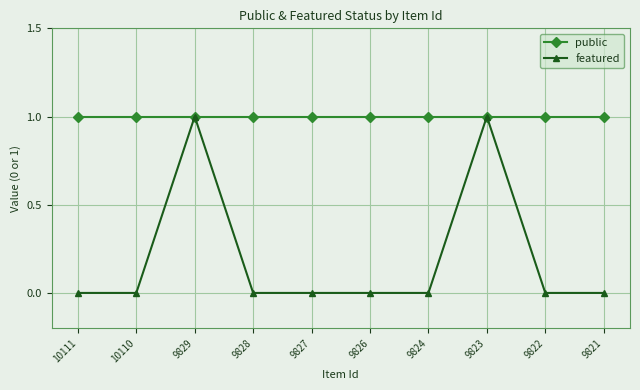

Is the value of public at 9822 greater than the value of featured at 9821?

Yes